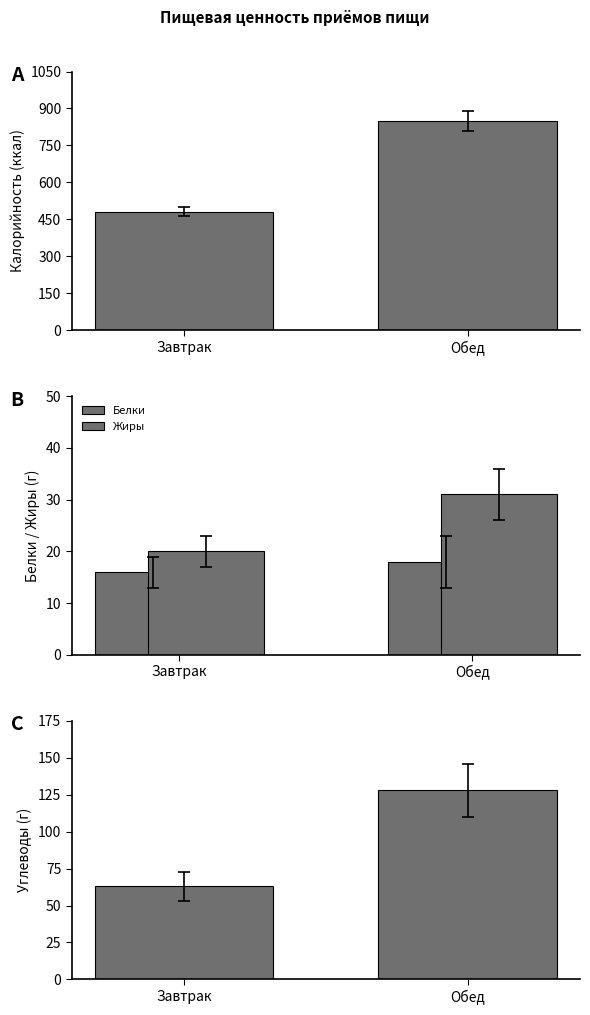

What is the greatest value displayed?

850